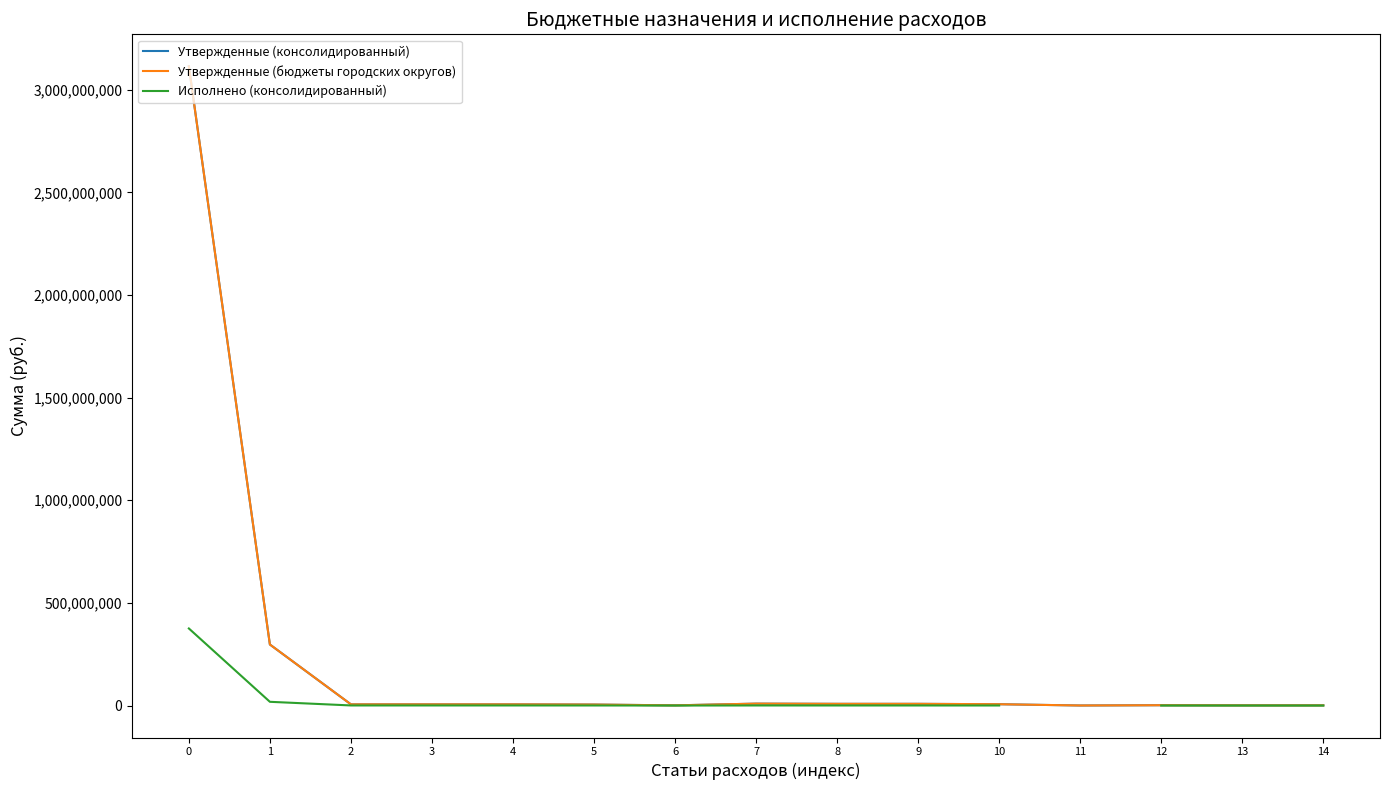

List the series in order of their peak value, highest first.

Утвержденные (бюджеты городских округов), Утвержденные (консолидированный), Исполнено (консолидированный)